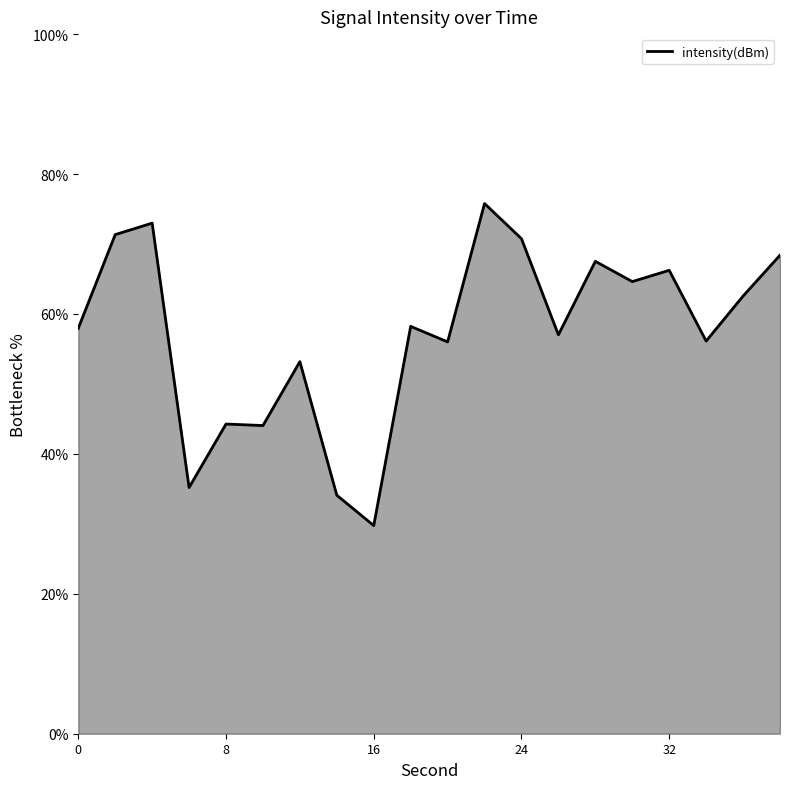

Count the number of data series in this chart.

1